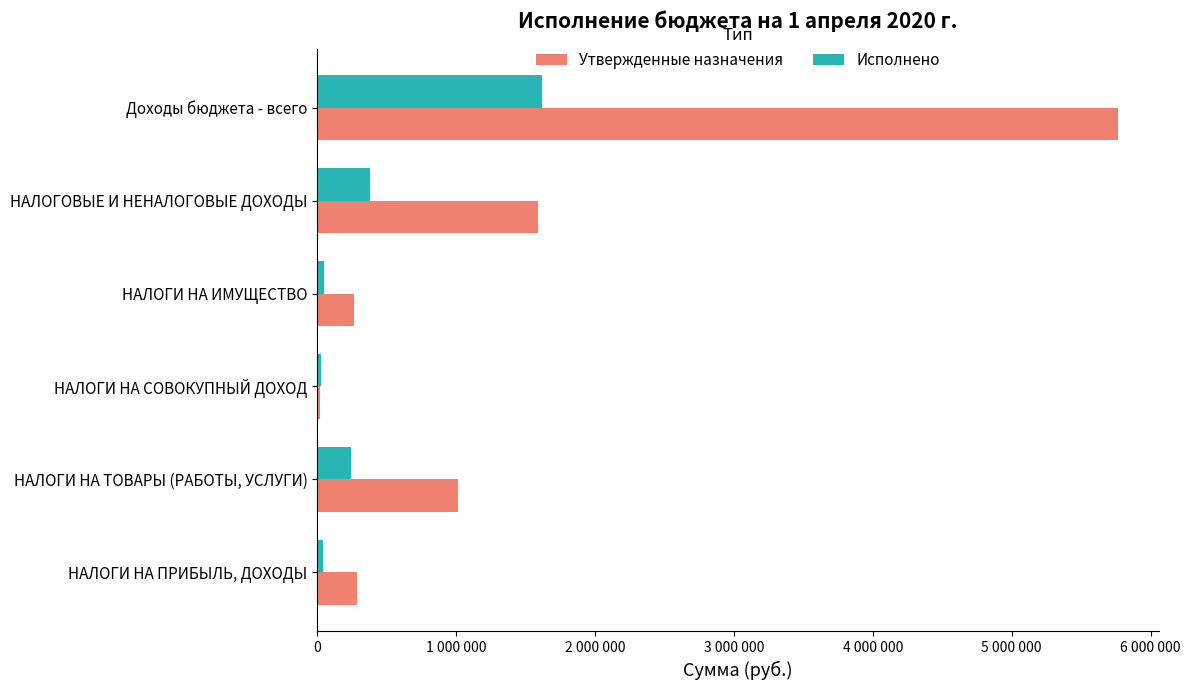

List the series in order of their overall mean, highest first.

Утвержденные назначения, Исполнено